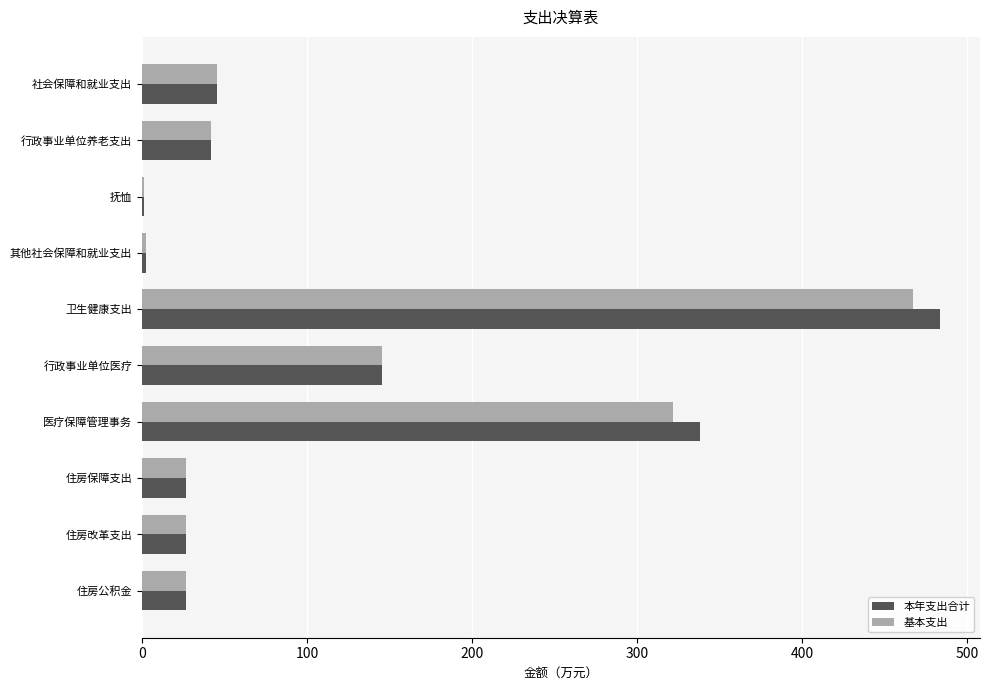

What is the maximum value shown in the chart?

483.7